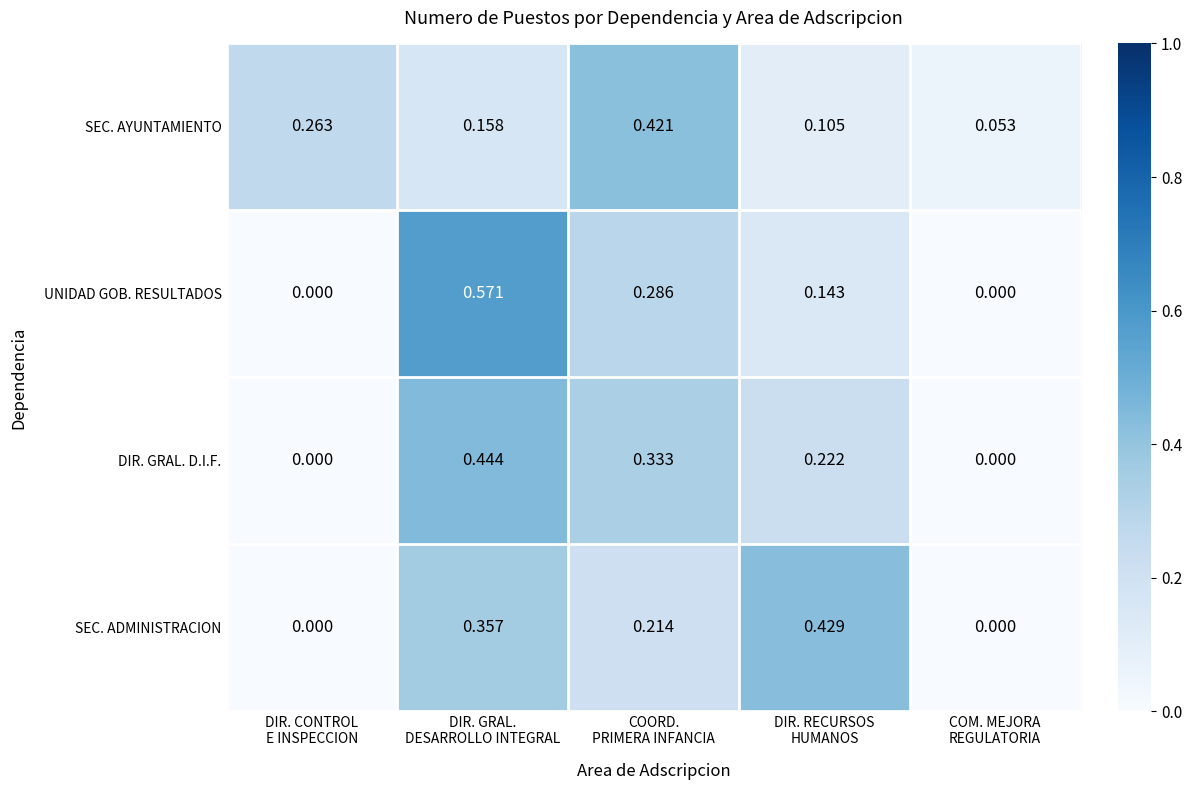

Rank the series by their maximum value, from highest to lowest.

UNIDAD GOB. RESULTADOS, DIR. GRAL. D.I.F., SEC. ADMINISTRACION, SEC. AYUNTAMIENTO